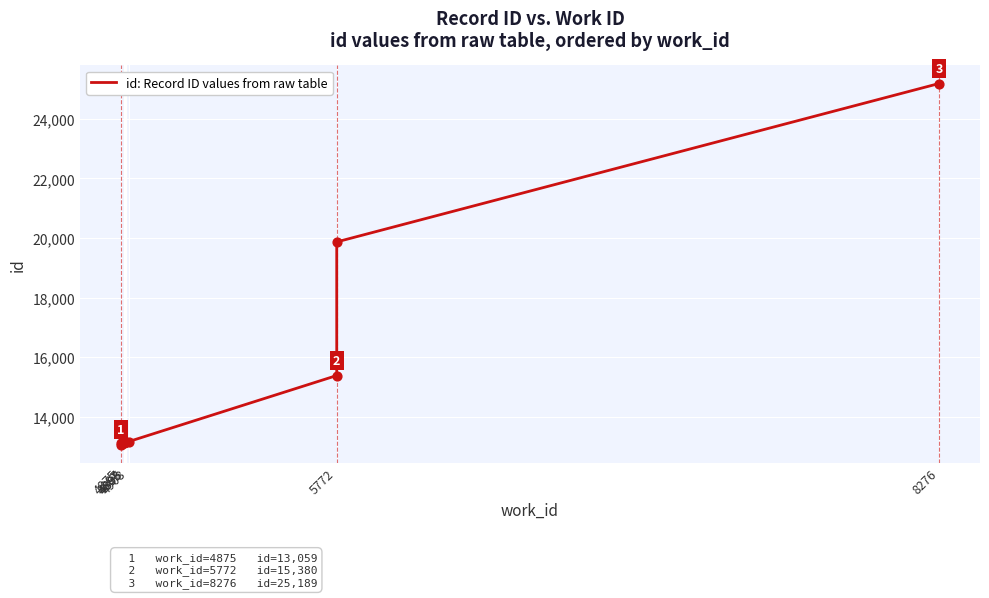

What is the ratio of the value at 8276 to the value at 4893?

1.9